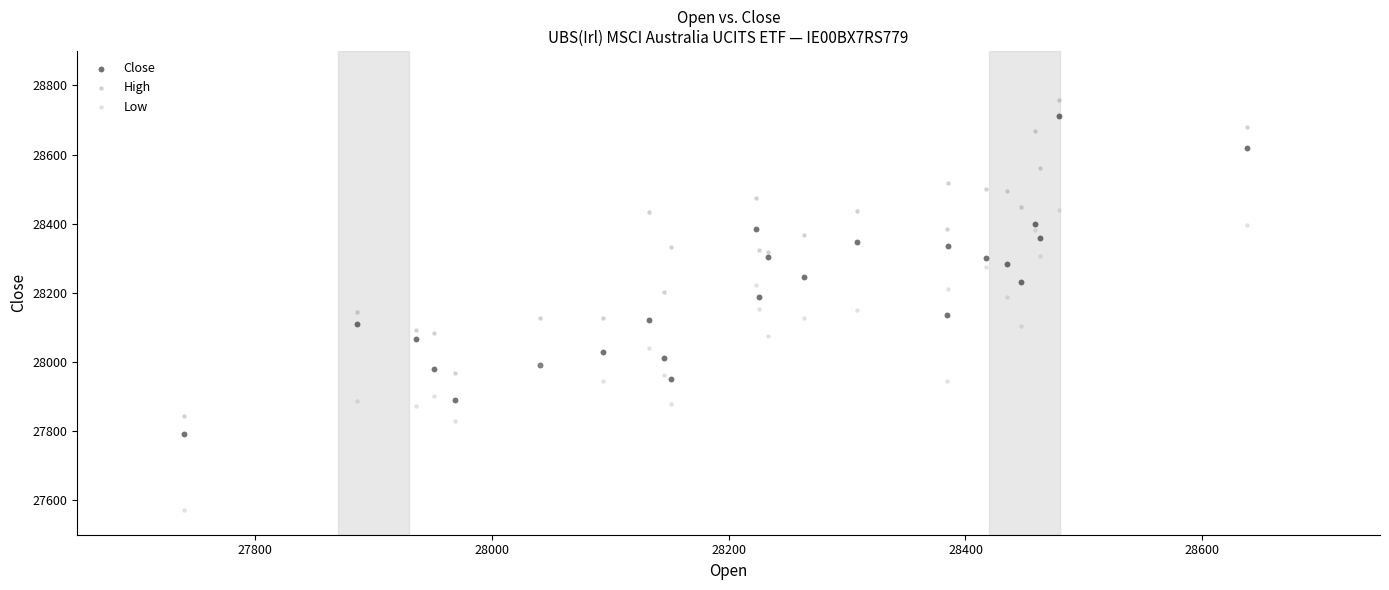

What is the X range (max minus min) for the scatter plot?

898